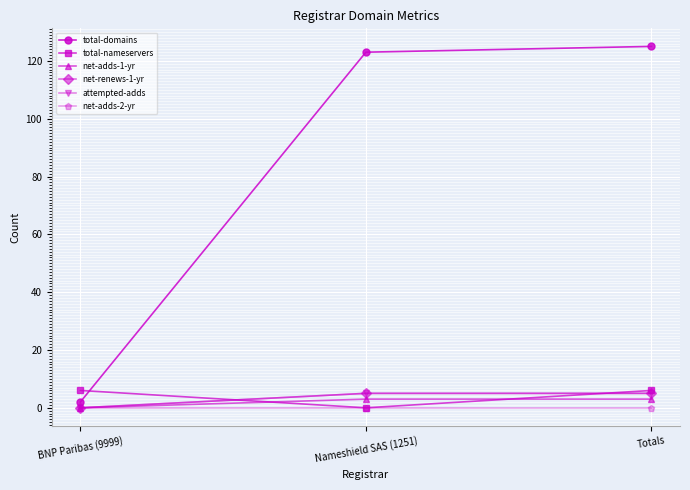

What are all the series names shown in the legend?

total-domains, total-nameservers, net-adds-1-yr, net-renews-1-yr, attempted-adds, net-adds-2-yr